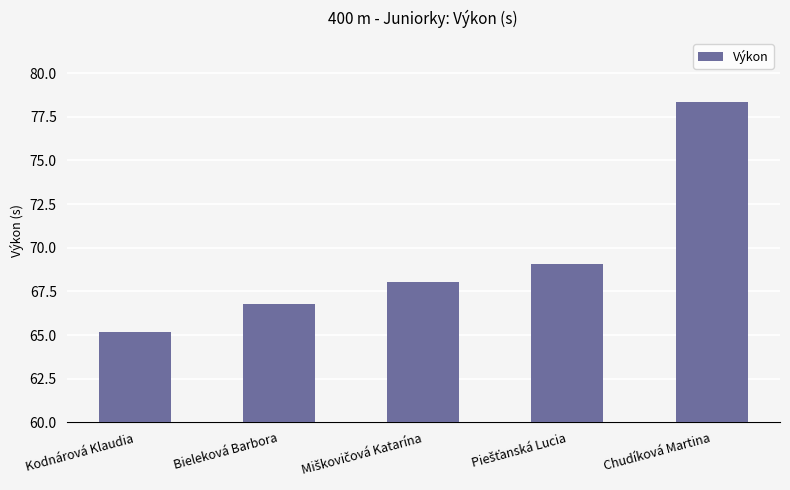

What is the sum of all values?

347.5